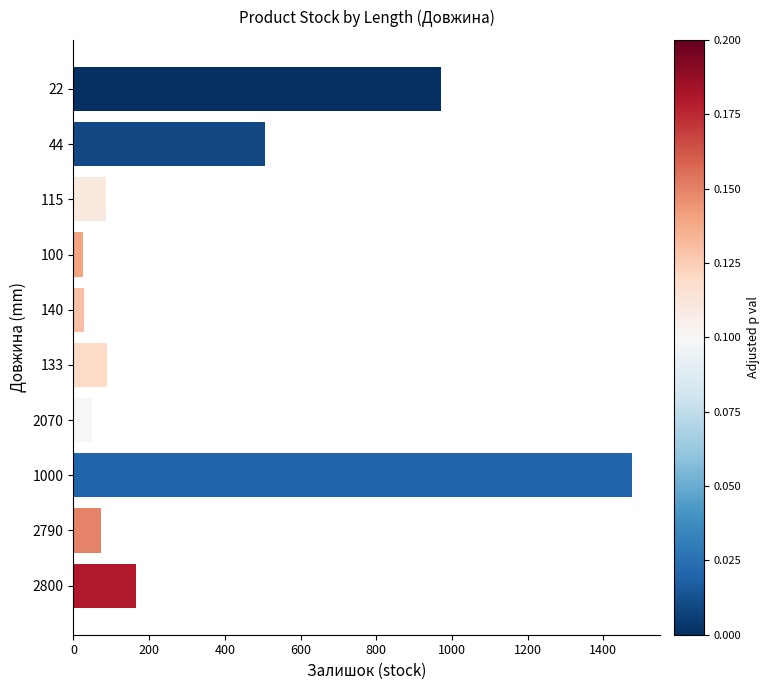

Is it true that the value at 1000 is 2480?

False